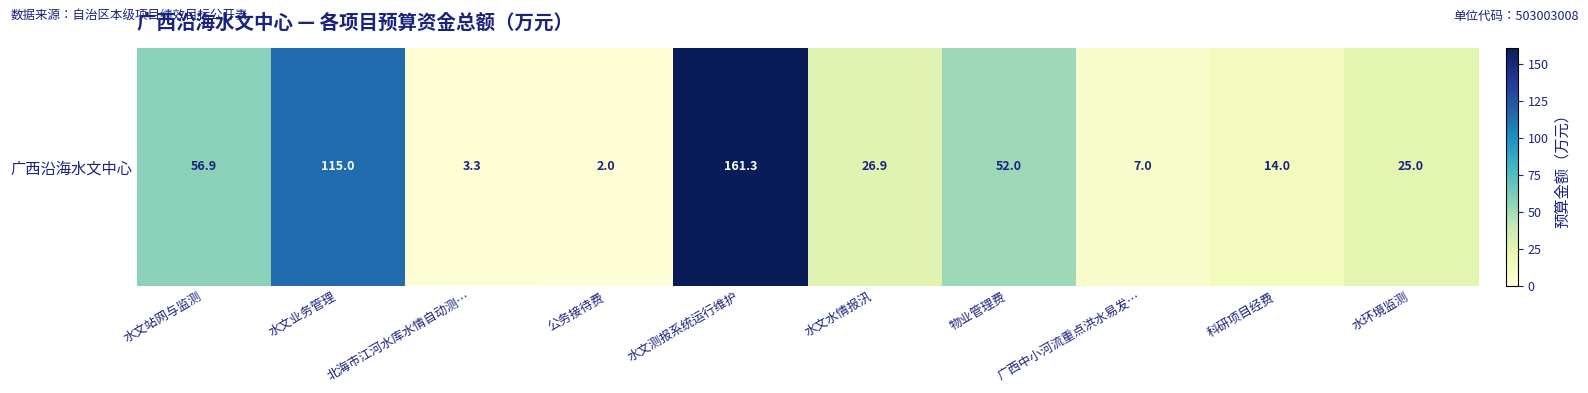

What is the average value?

46.3